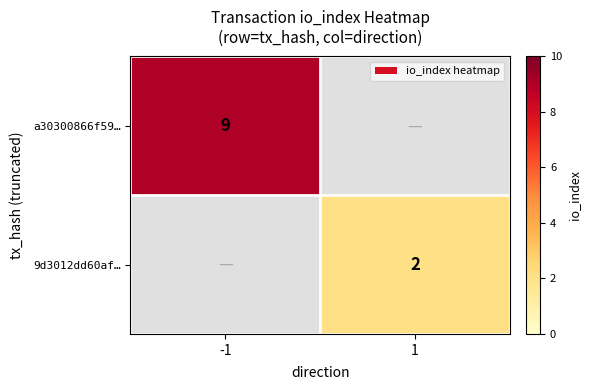

Is the value of a30300866f59… at -1 greater than the value of 9d3012dd60af… at 1?

Yes